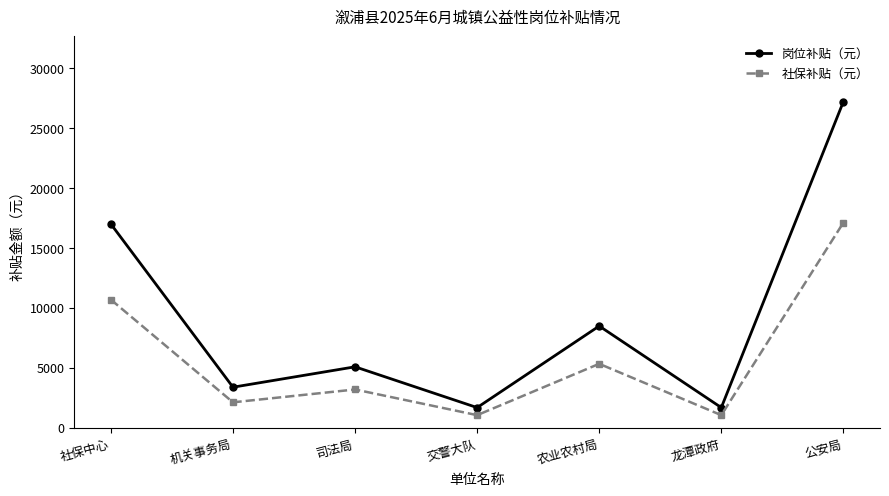

How many interior local valleys does the 社保补贴（元） series have?

3